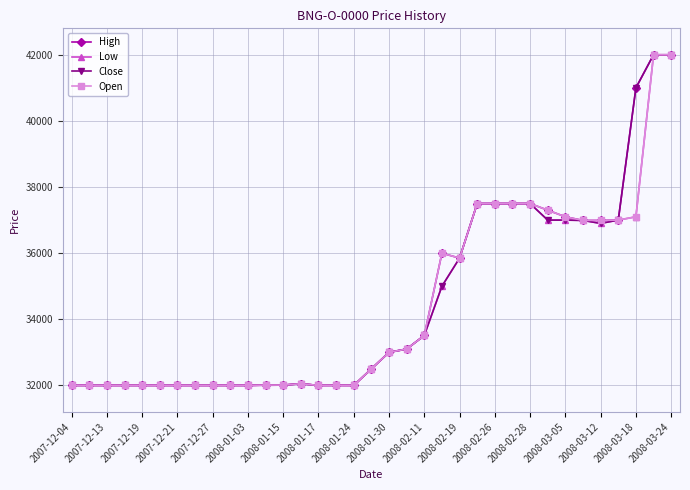

True or false: Open has more than 1 interior local peaks.

True